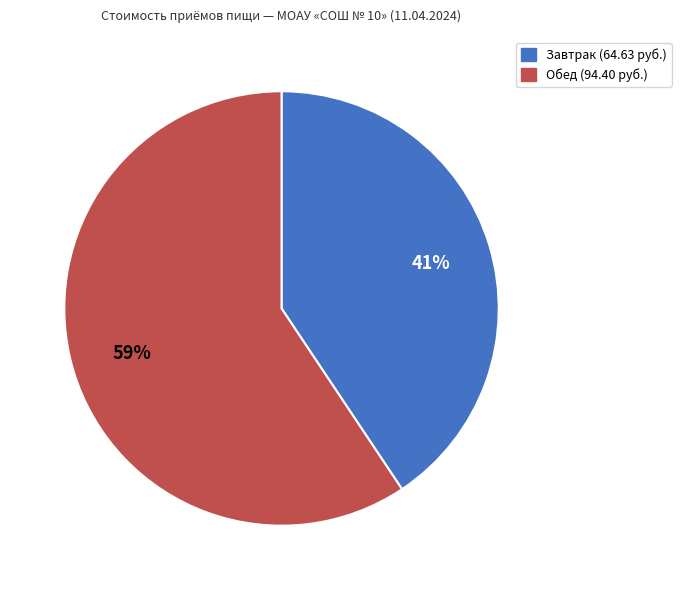

Is it true that Обед is 48% of the pie?

False